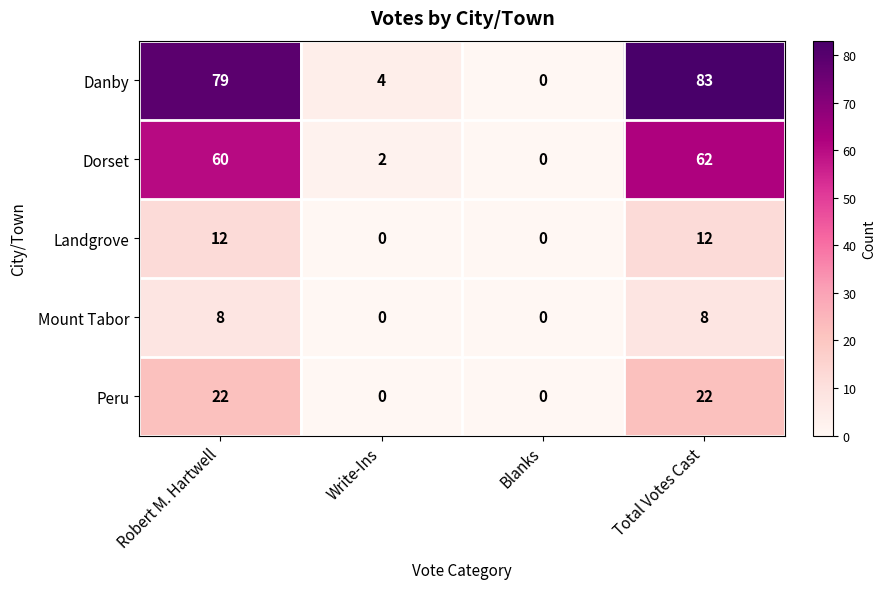

Which label corresponds to the largest value in the chart?

Total Votes Cast